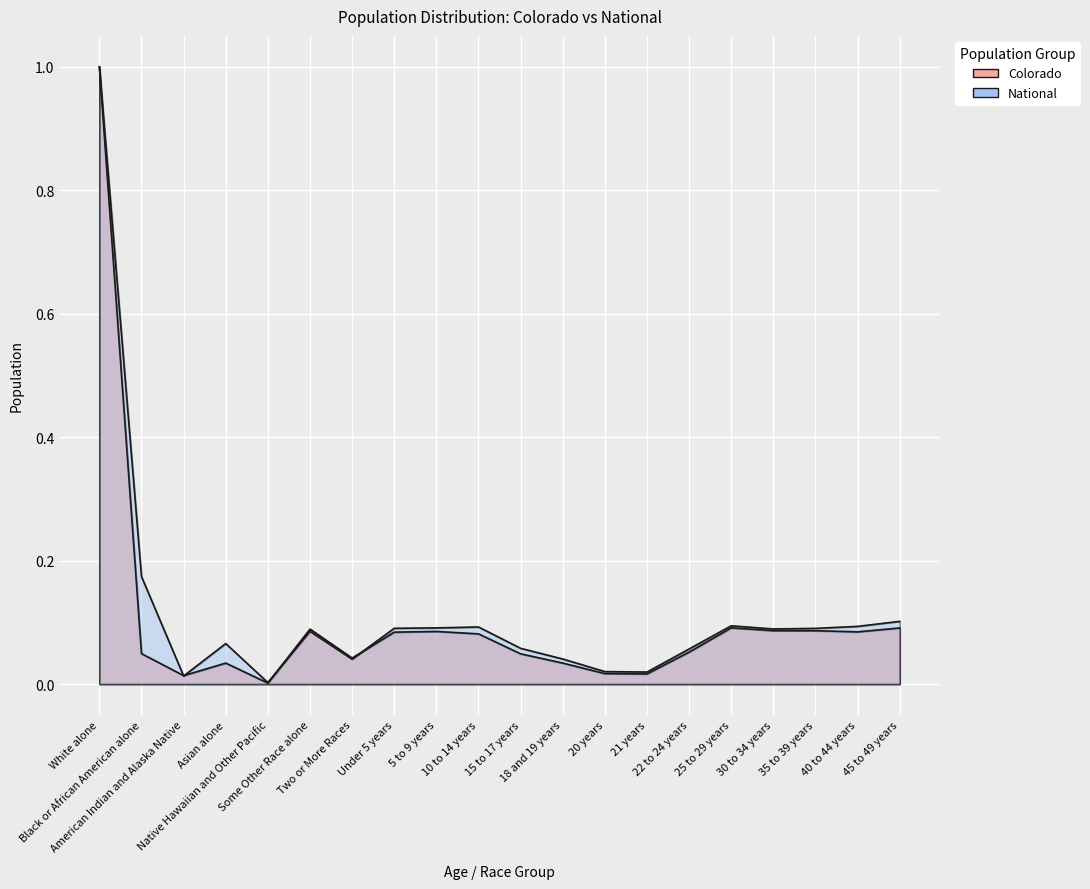

List the series in order of their peak value, highest first.

Colorado, National